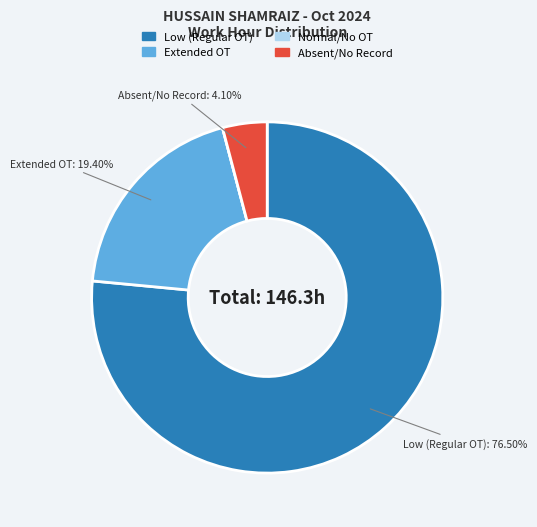

Does any single category account for the majority?

Yes